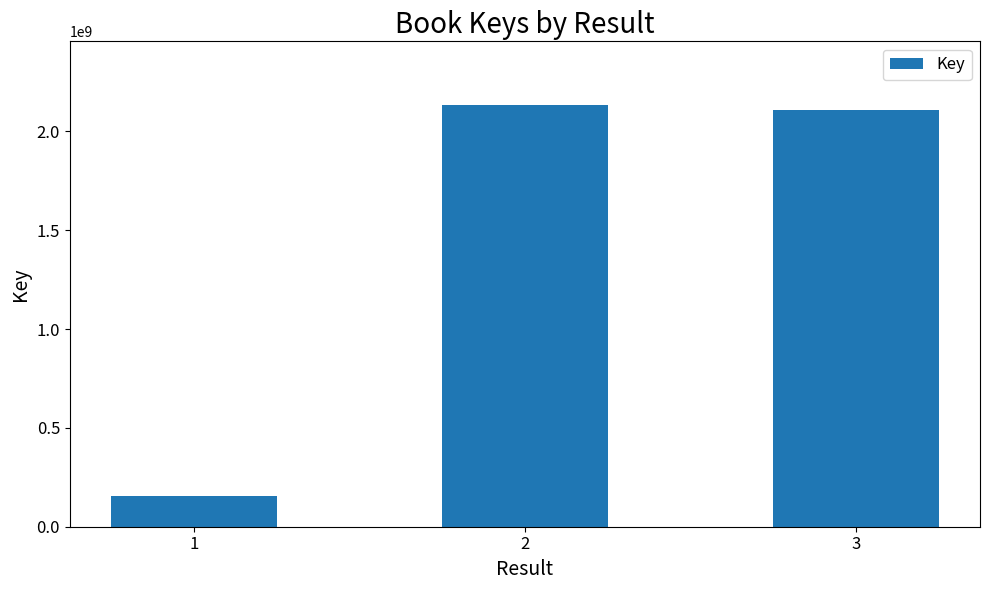

True or false: the data shows 3812572071 at 2.

False